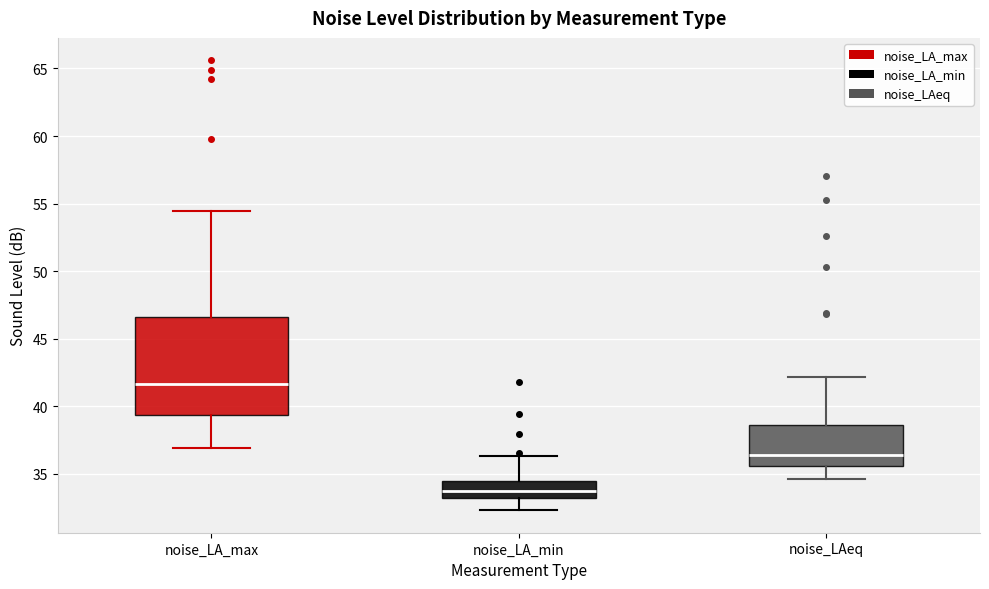

Where is the upper edge of the box for noise_LAeq on the y-axis? The values are not printed on the chart, so give them approximately, as read against the axis.

38.5